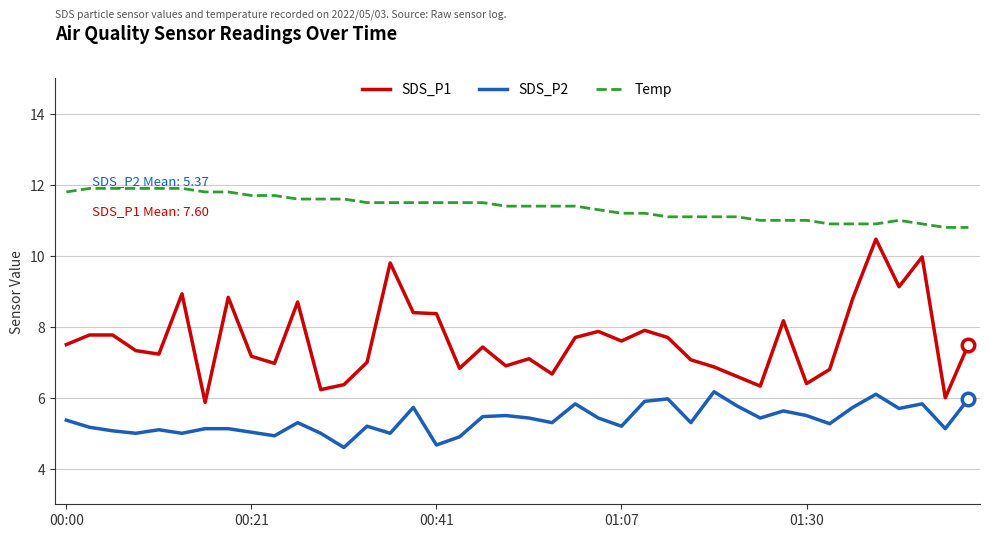

Rank the series by their maximum value, from highest to lowest.

Temp, SDS_P1, SDS_P2